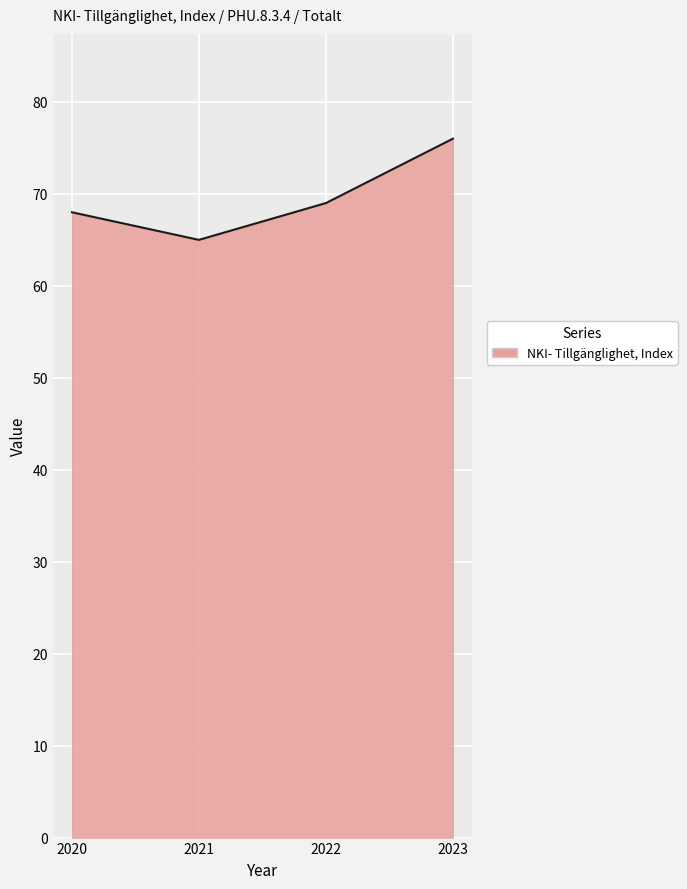

What is the difference between the second highest and minimum values?

4